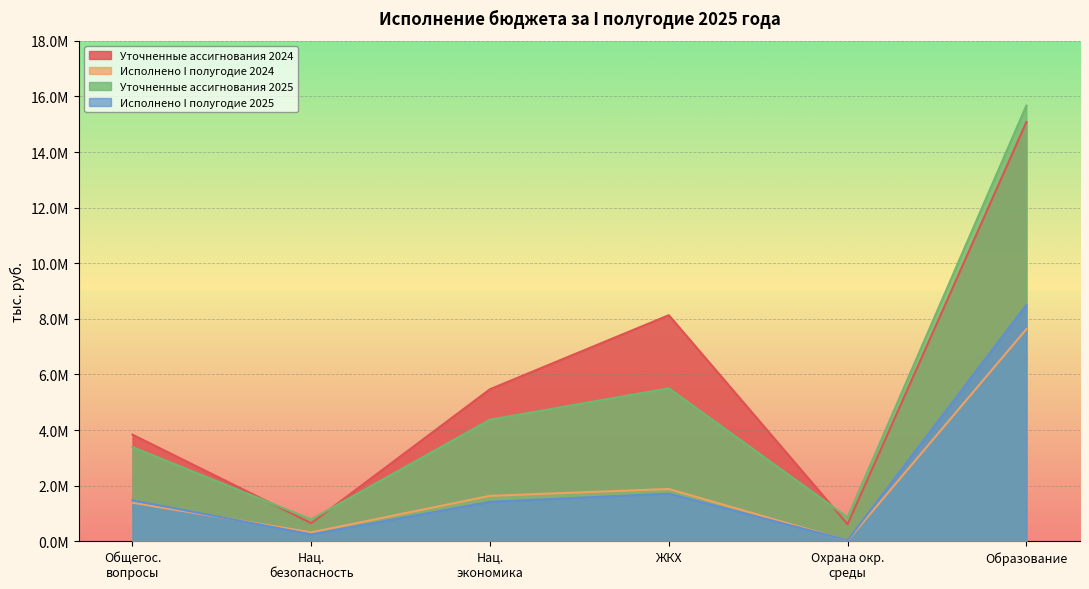

True or false: Уточненные ассигнования 2024 and Исполнено I полугодие 2024 cross at least once.

False